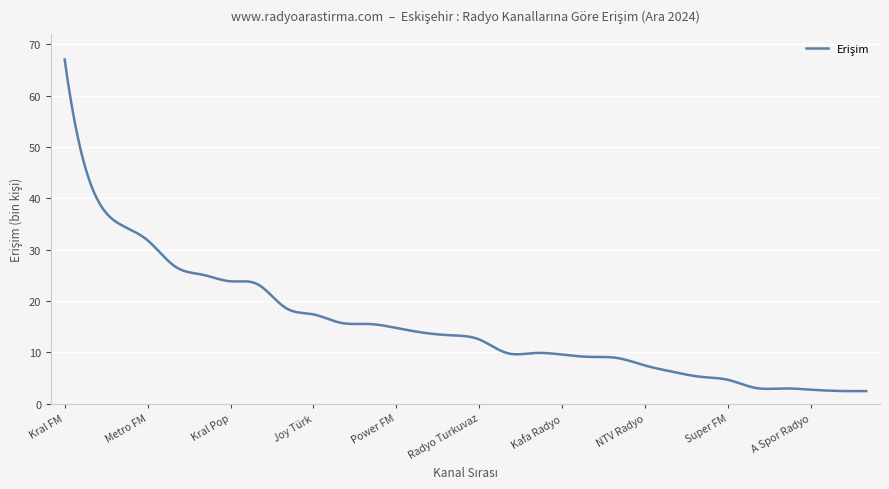

What is the maximum value shown in the chart?

67.0